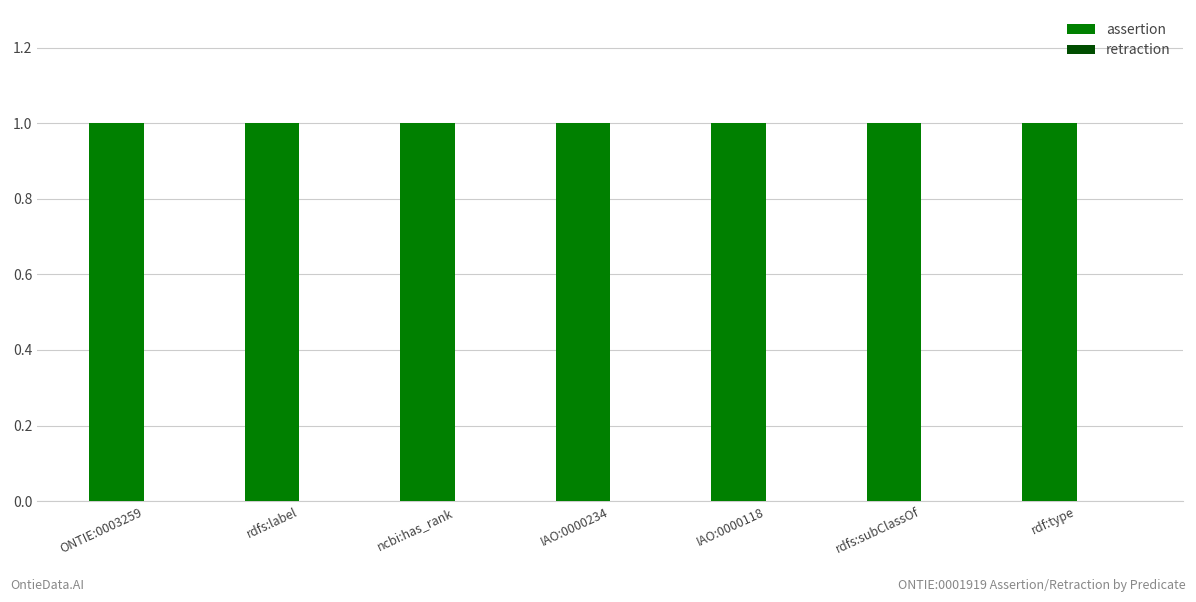

Which series has the largest range (max minus min)?

assertion